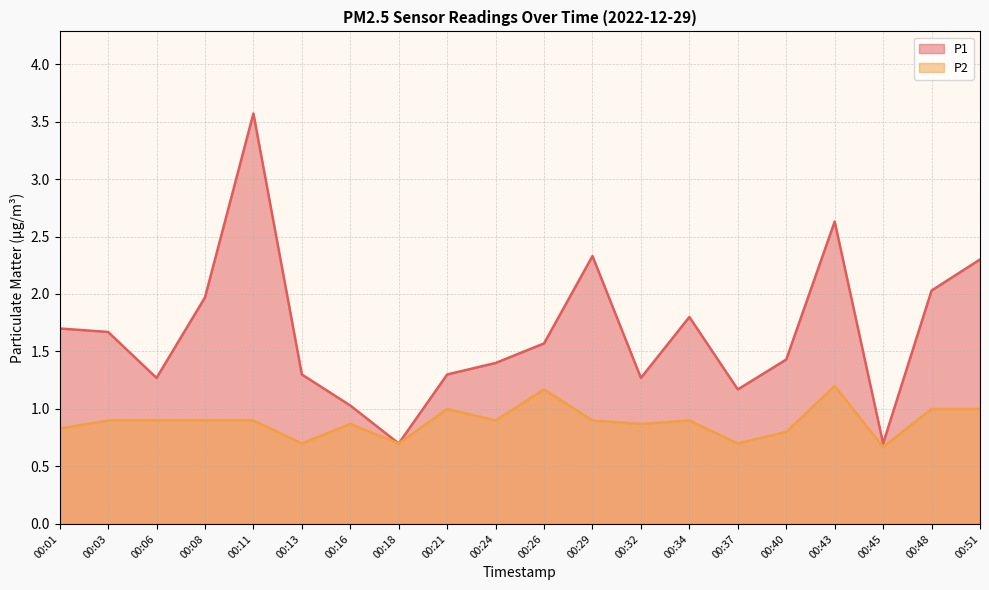

True or false: P2 and P1 cross at least once.

False